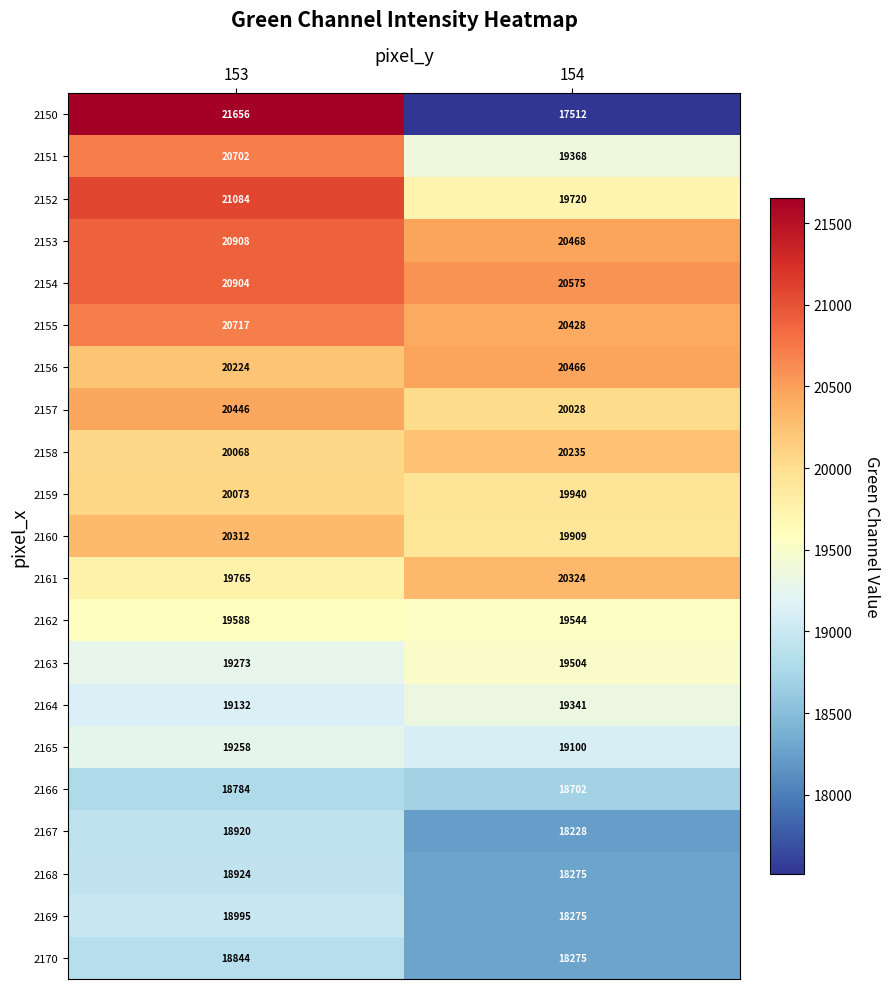

Where is 2161 nearest to the value 20044?

153